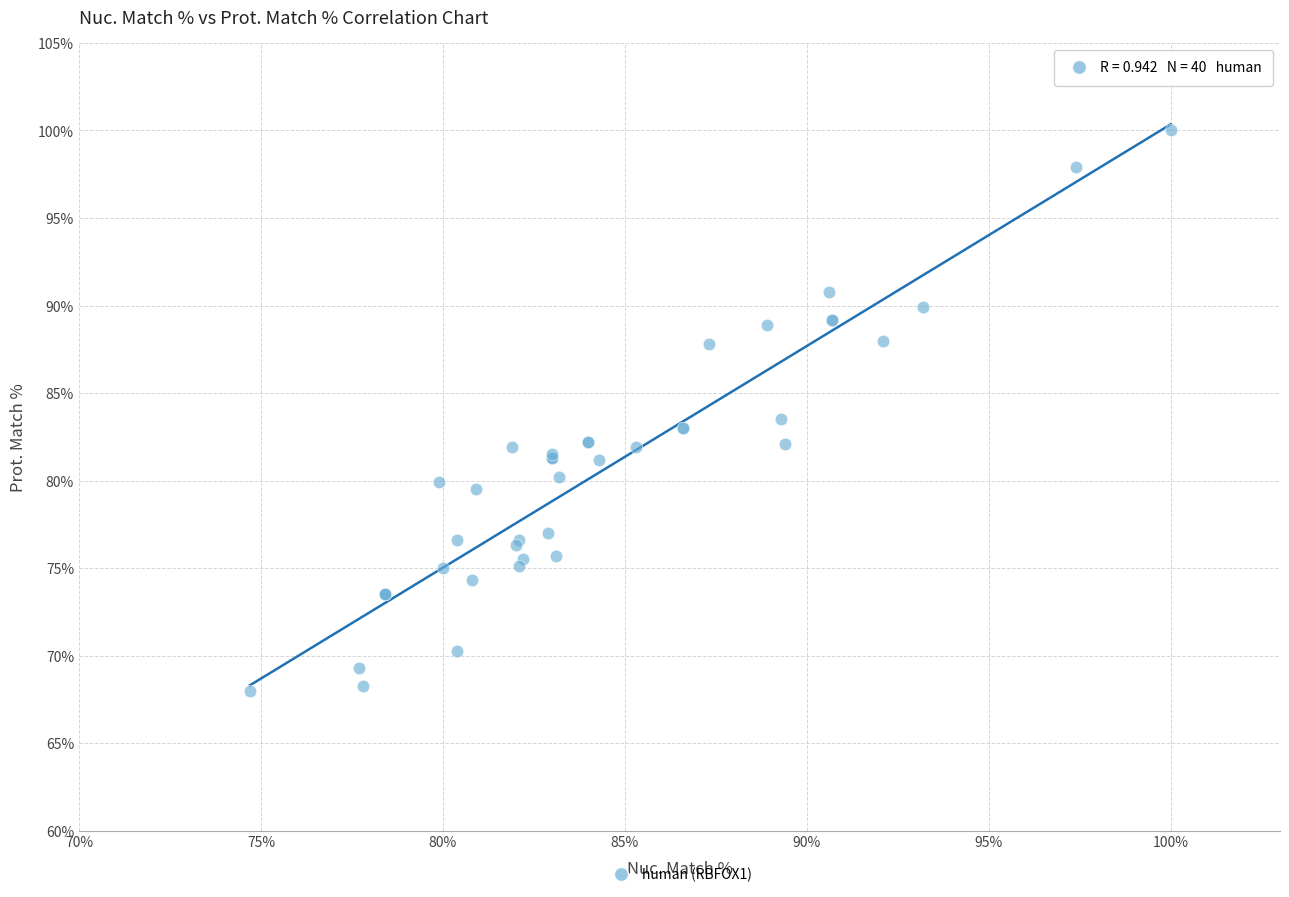

What Y value in the scatter plot is closest to 84?

83.5